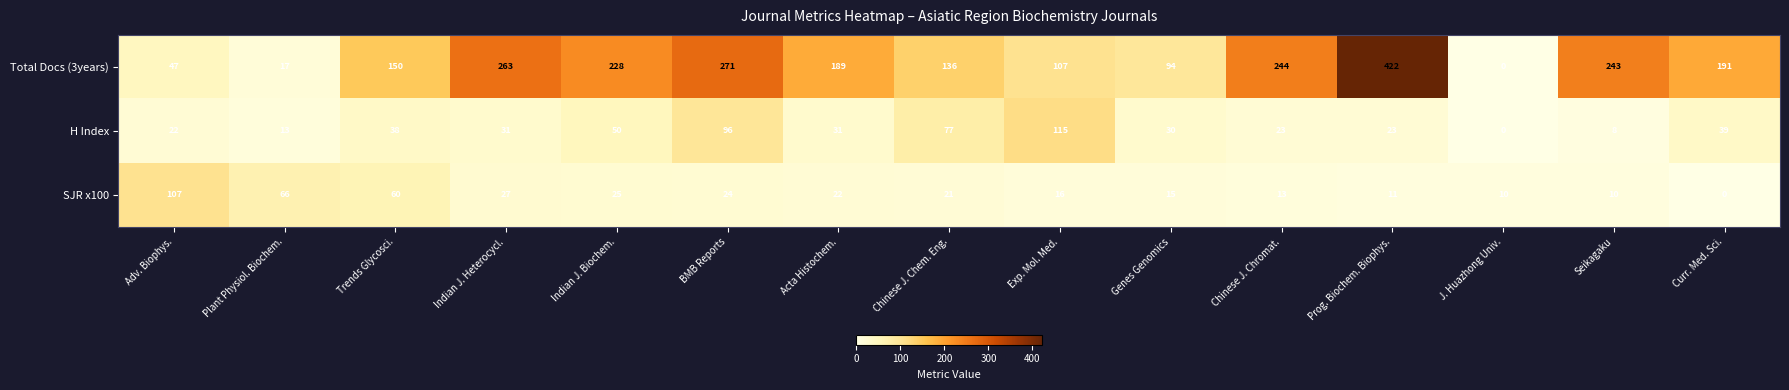

List the series in order of their peak value, highest first.

Total Docs (3years), H Index, SJR x100